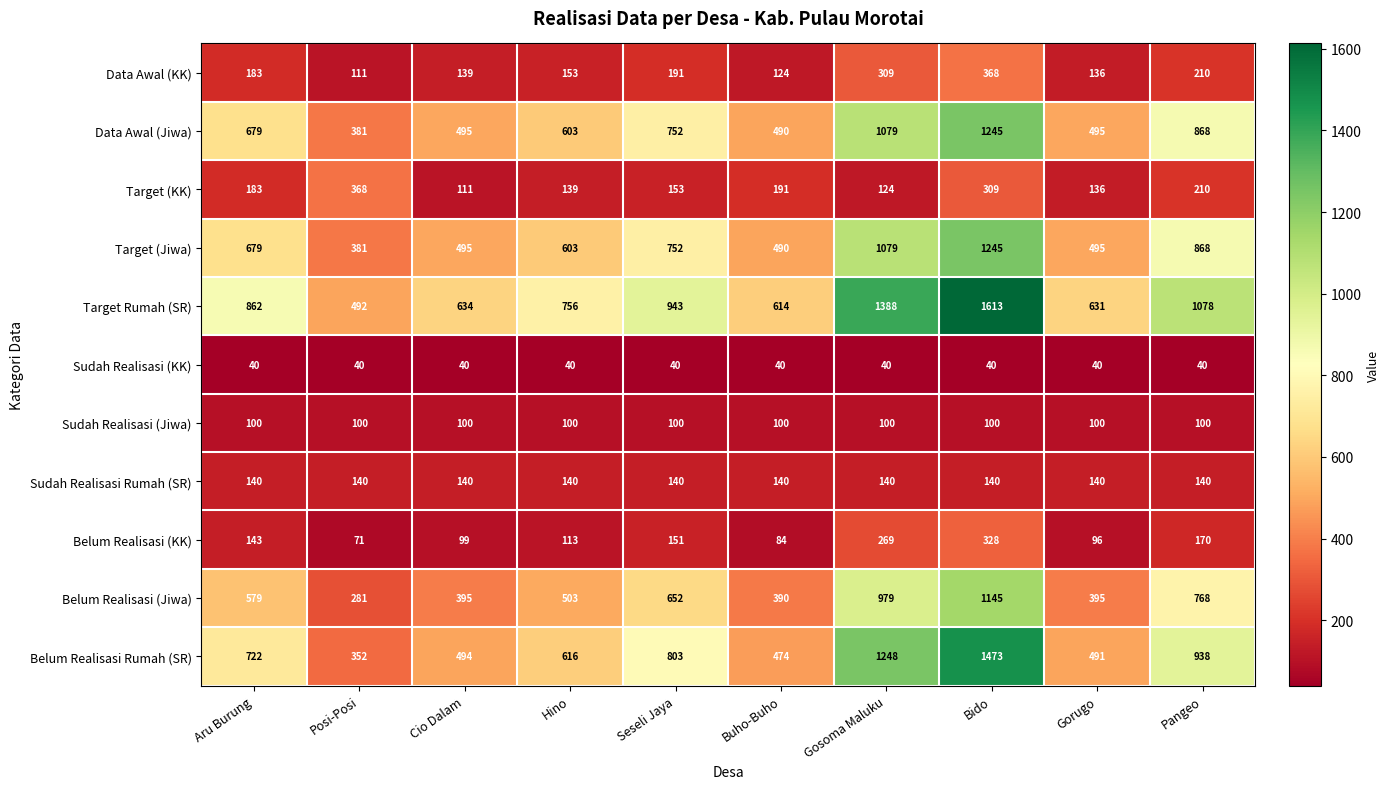

Which series has the largest total across all categories?

Target Rumah (SR)